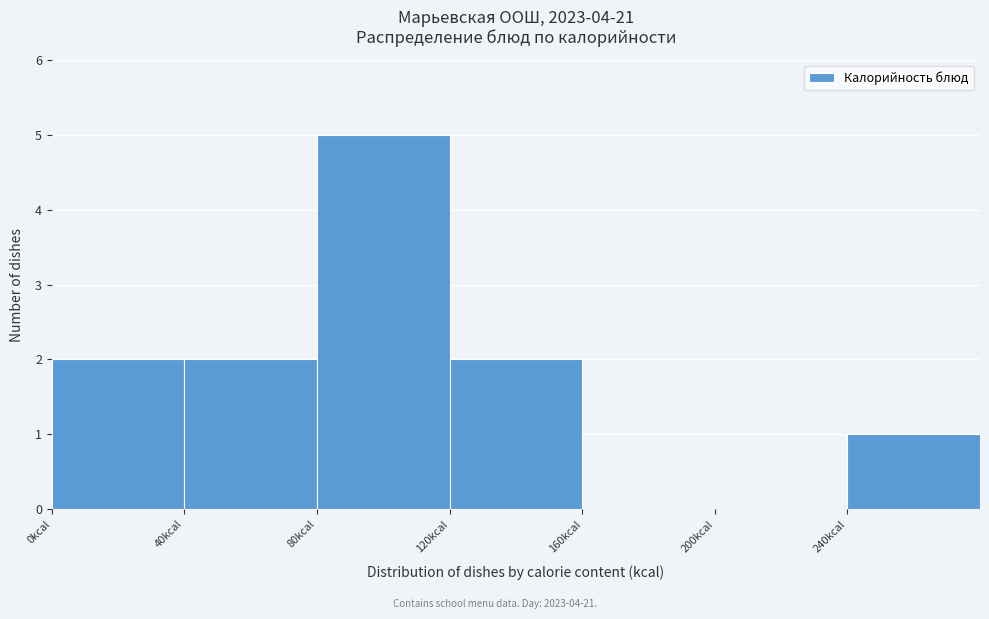

Reading left to right, list every bar in this chart as the range it spans on the x-axis followed by its height. The values are not printed on the chart, so give them approximately, as read against the axis.

0 to 40: 2
40 to 80: 2
80 to 120: 5
120 to 160: 2
160 to 200: 0
200 to 240: 0
240 to 280: 1